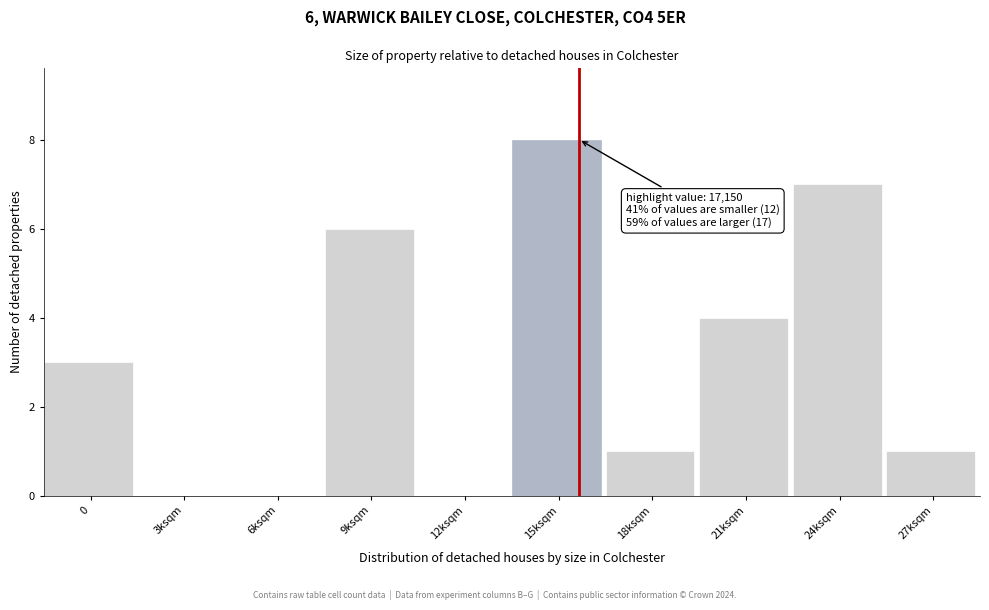

Reading left to right, what are all the values shown in this chart?

0=3	3ksqm=0	6ksqm=0	9ksqm=6	12ksqm=0	15ksqm=8	18ksqm=1	21ksqm=4	24ksqm=7	27ksqm=1